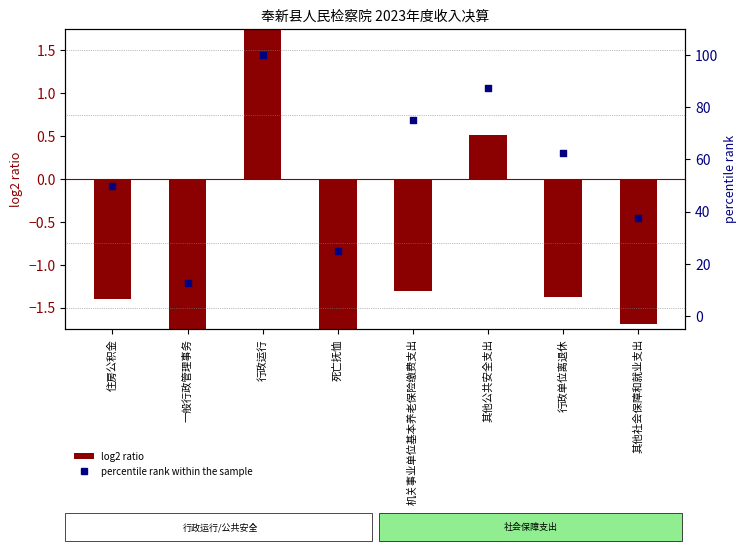

Which series contains the highest Y value?

percentile rank within the sample